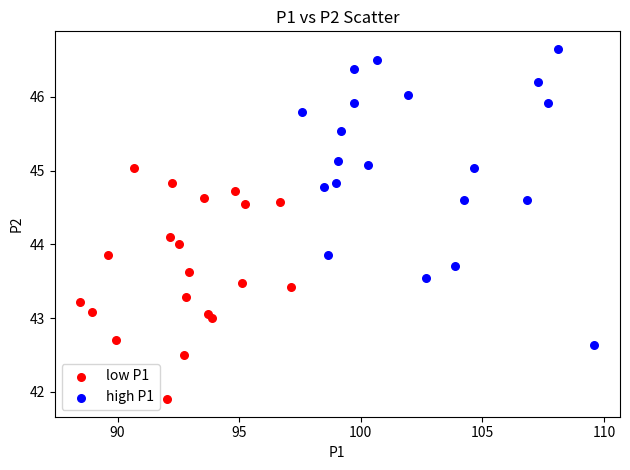

What are all the series names shown in the legend?

low P1, high P1